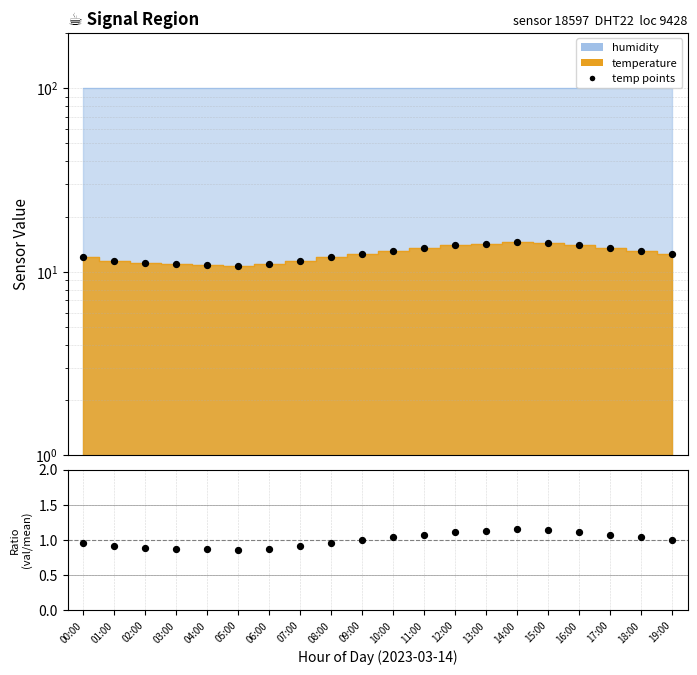

At which category is the sum across all series the highest?

14:00